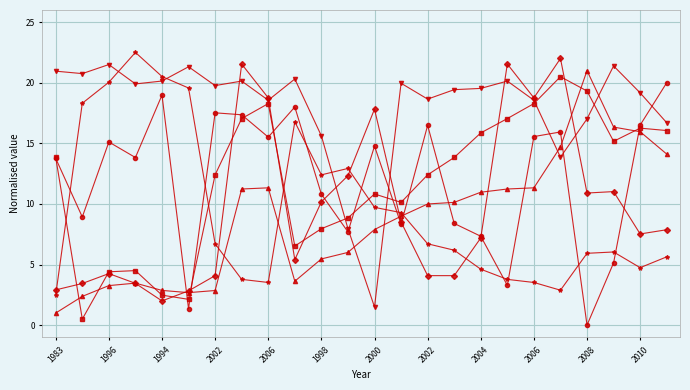

What is the maximum value shown in the chart?

22.5